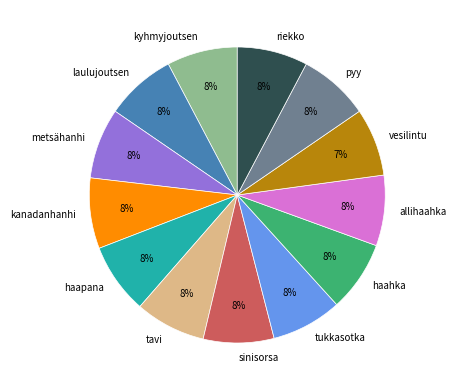

Is there any slice that represents more than half of the pie?

No